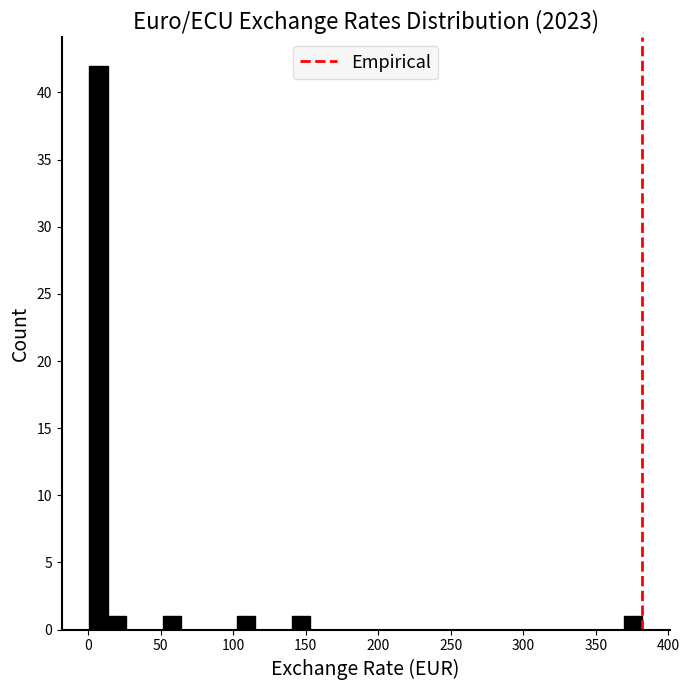

Read against the x-axis, roughly where is the centre of the tallest bar?

5